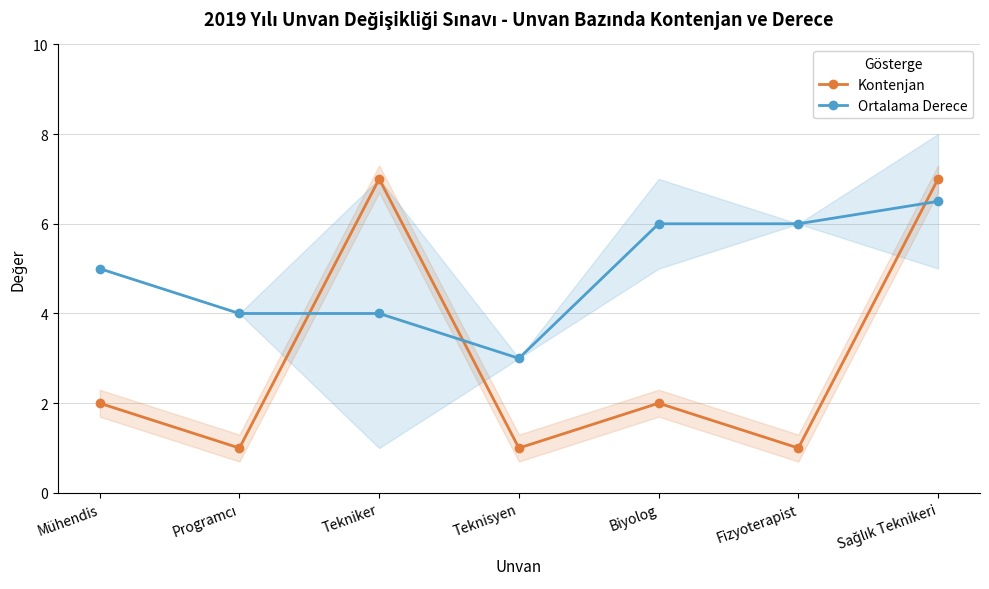

At how many categories does at least one series exceed 2?

7